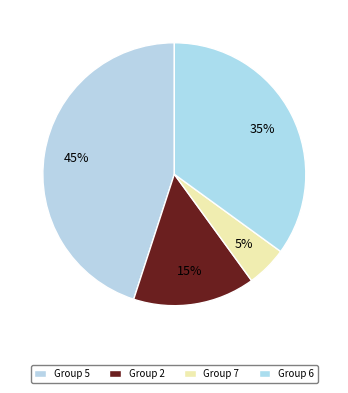

How many slices are in this pie chart?

4